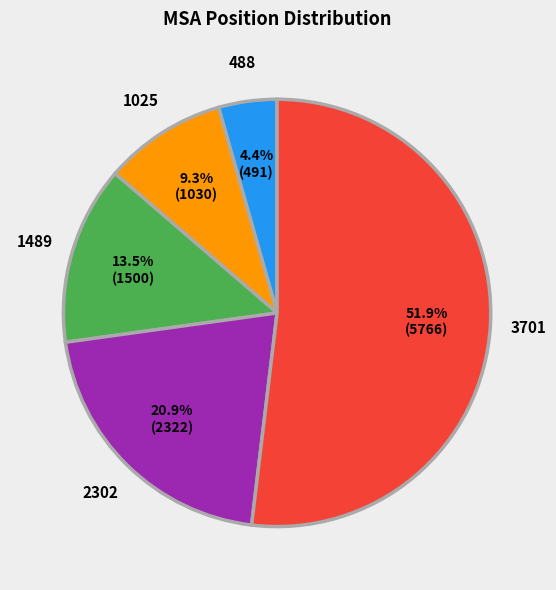

True or false: 3701 accounts for 38% of the total.

False